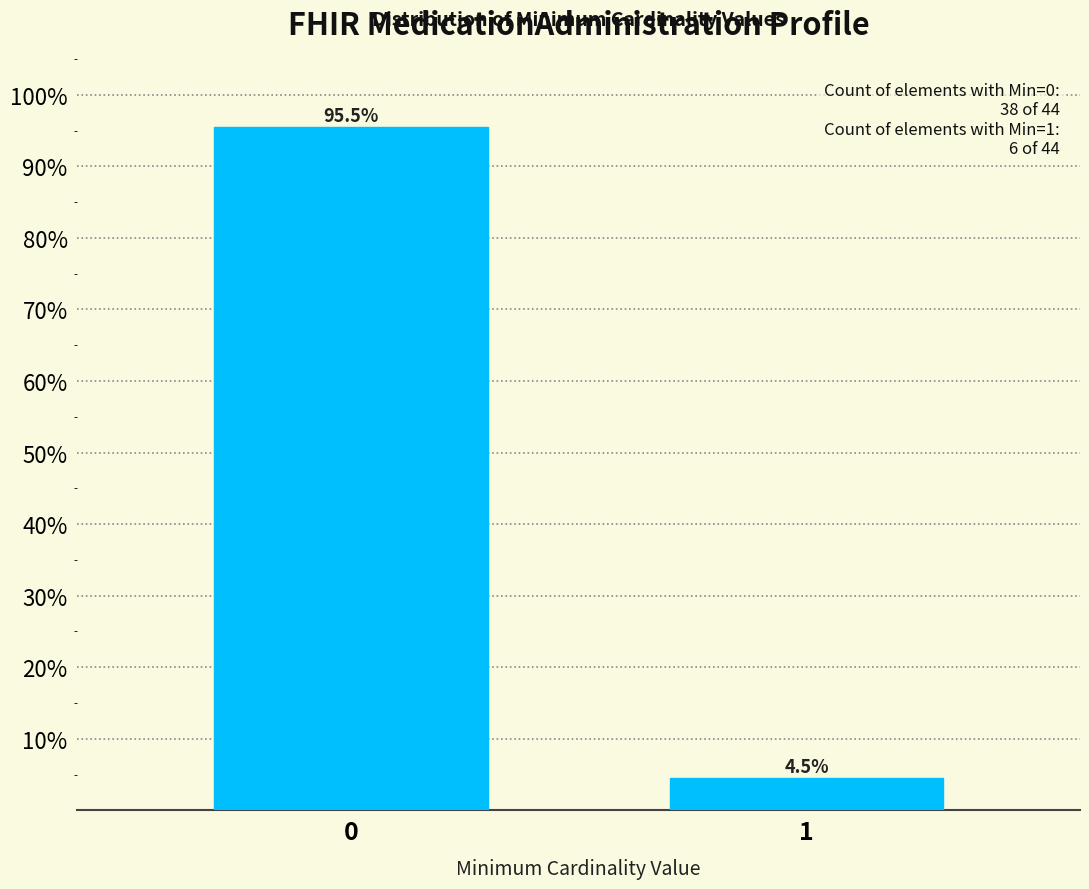

Reading right to left, what are all the values shown in this chart?

1=4.5	0=95.5